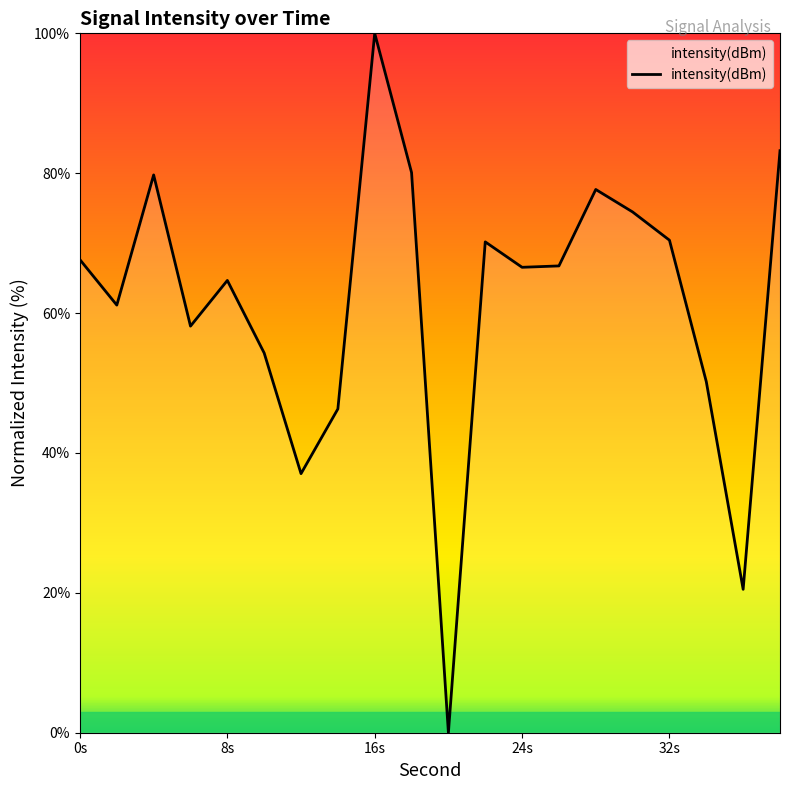

What is the maximum value shown in the chart?

100.0